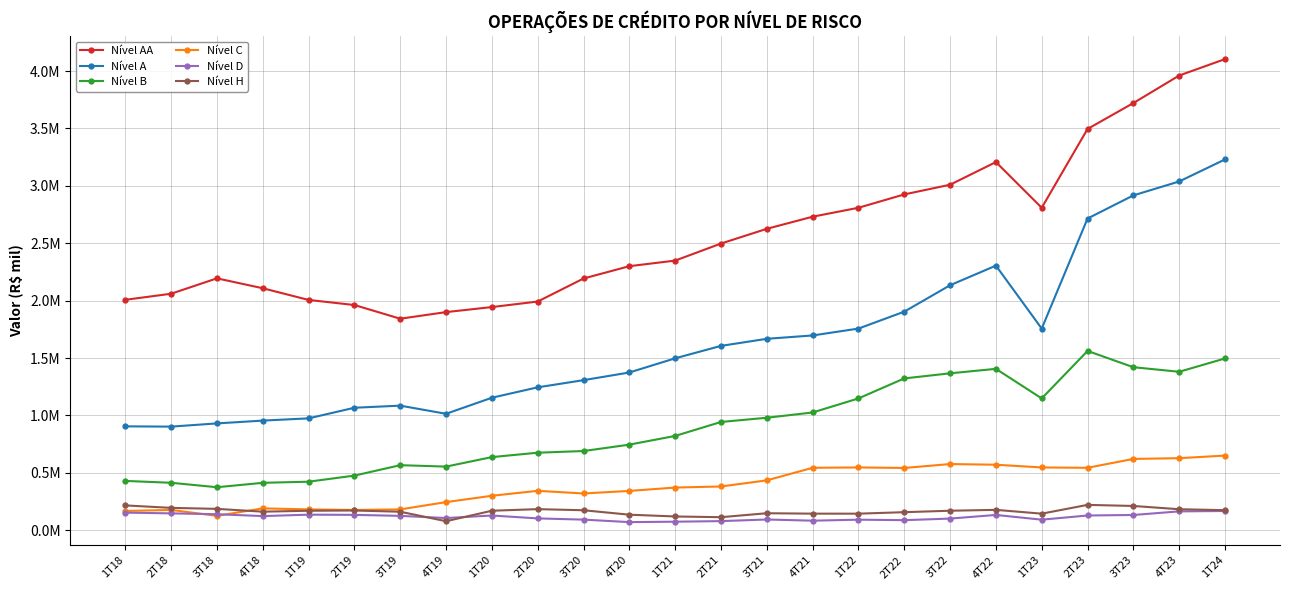

Is the value of Nível C at 2T19 greater than the value of Nível D at 1T20?

Yes